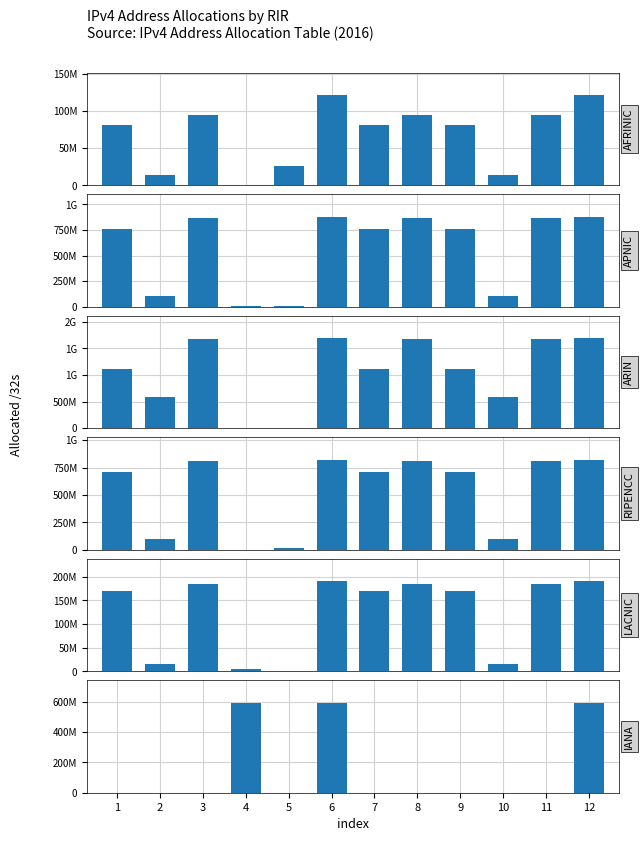

The value of ripencc at 10 is 98942776. True or false?

True